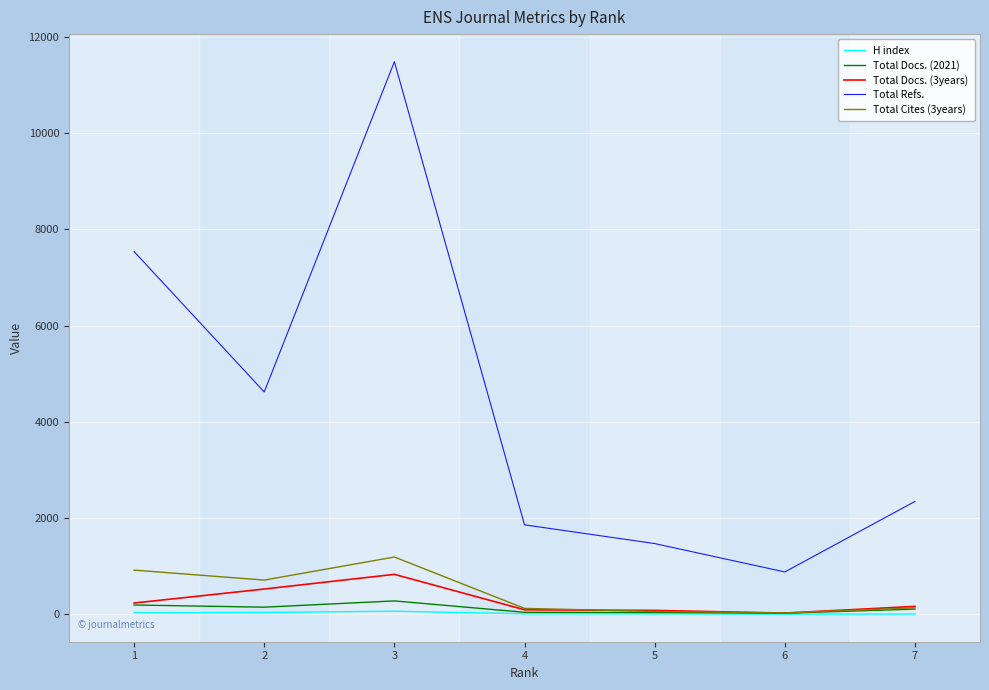

True or false: H index and Total Refs. intersect in this chart.

False